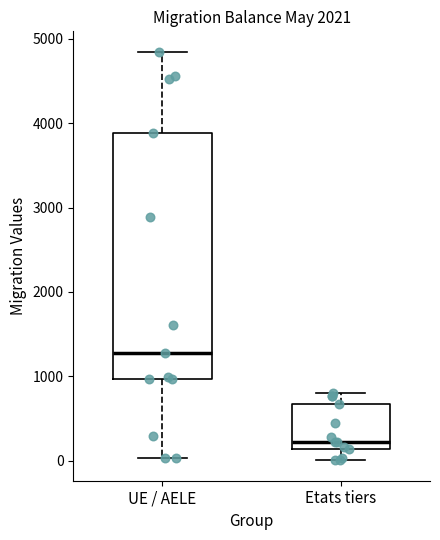

Reading left to right, read every box against the y-axis: the position of its median line, the range the box covers, and the ends of its whiskers. The values are not printed on the chart, so give them approximately, as read against the axis.

UE / AELE: median 1300, box 1000 to 3900, whiskers 0 to 4800
Etats tiers: median 200, box 100 to 700, whiskers 0 to 800